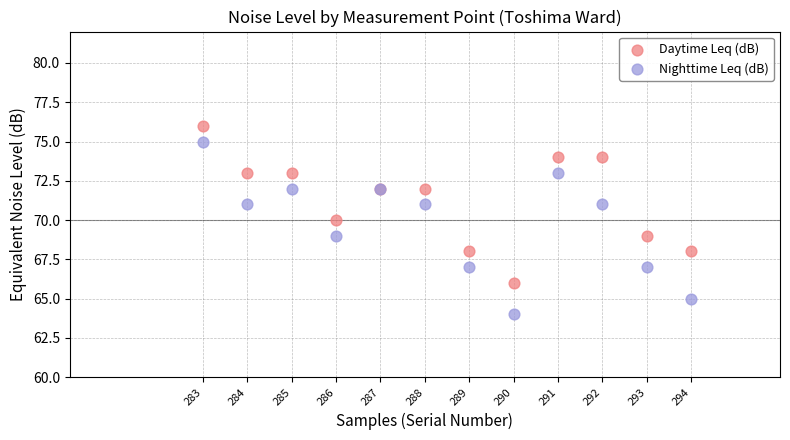

Which series reaches the maximum Y coordinate?

Daytime Leq (dB)